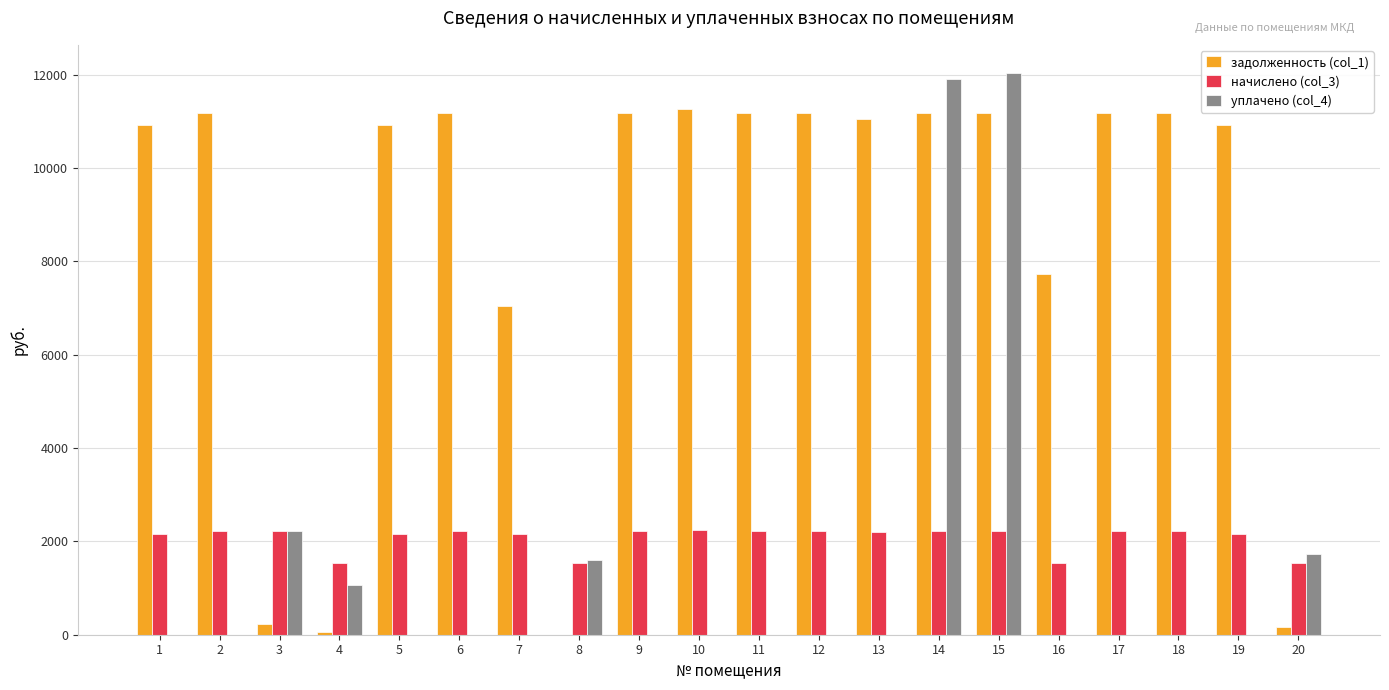

What is the total value across all series at 15?

25429.6